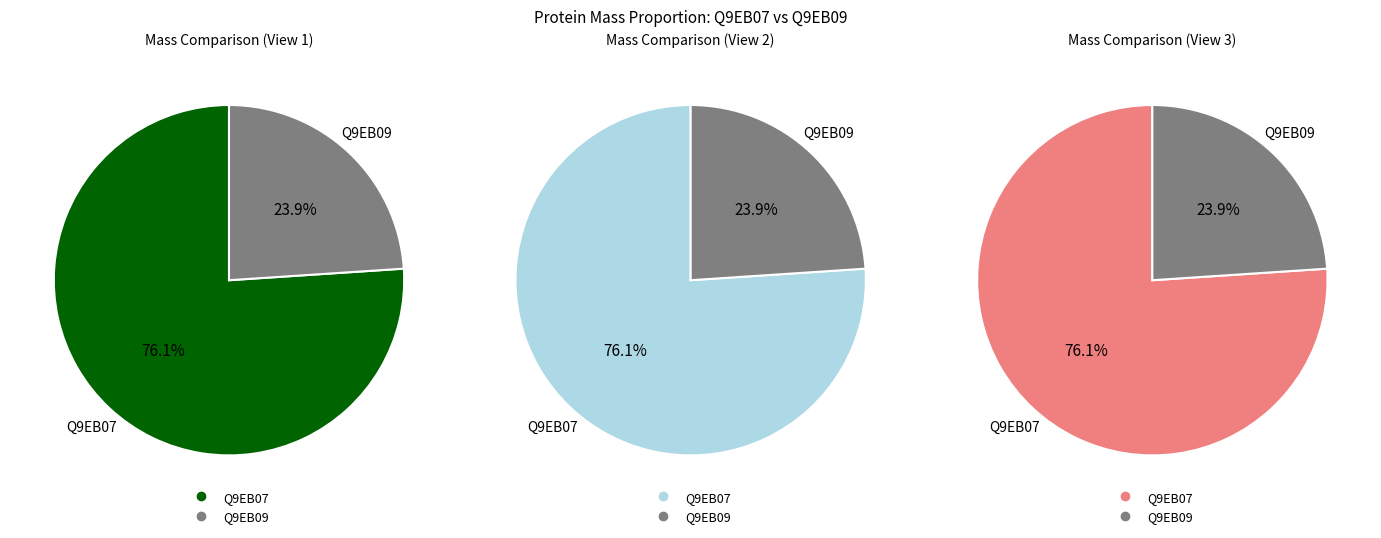

To the nearest percent, what is the average slice percentage?

50%